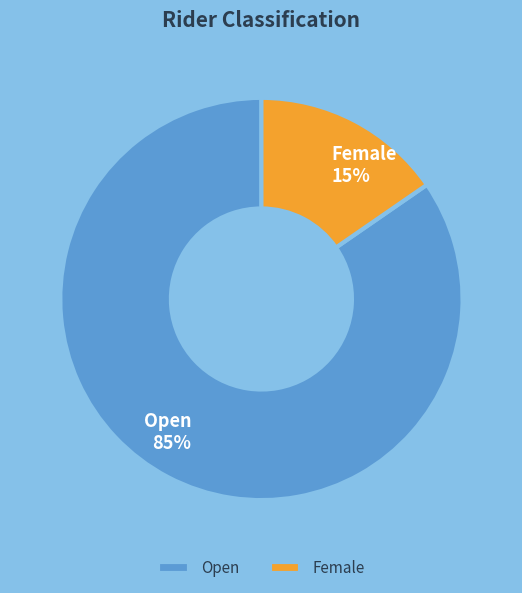

What percentage is the Open slice, to the nearest percent?

85%